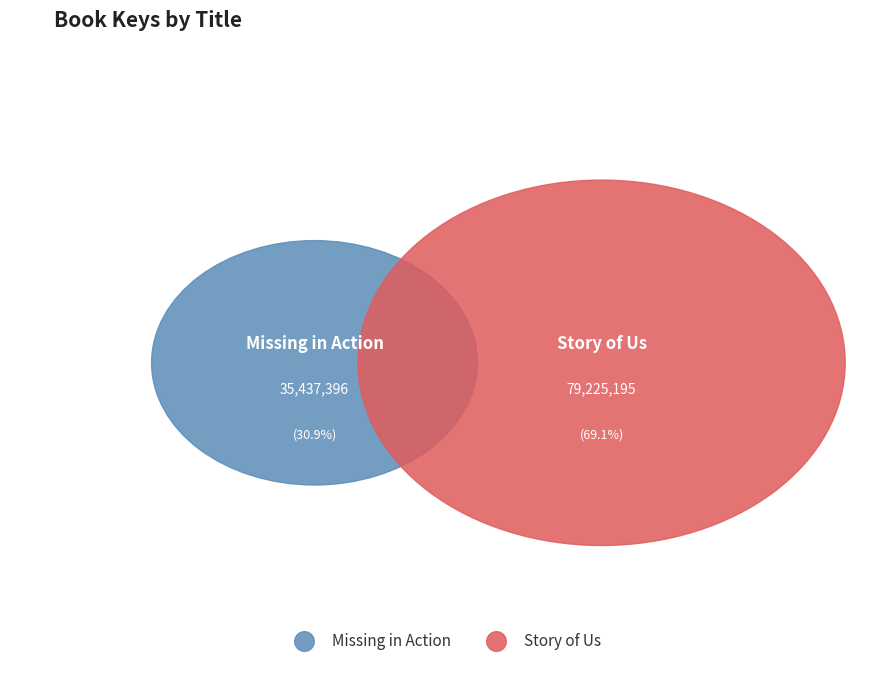

Is it true that Missing in Action is 37% of the pie?

False